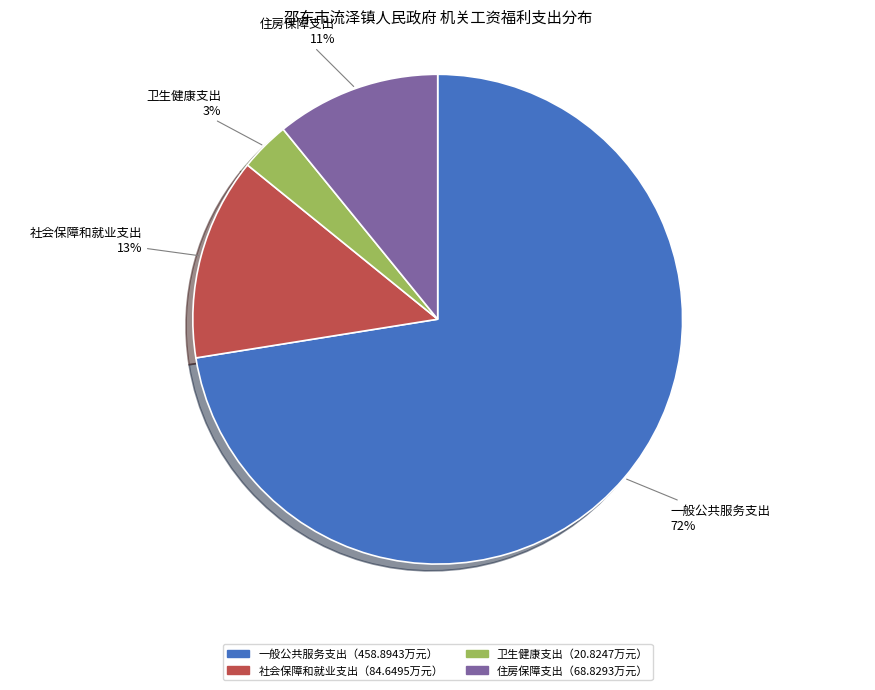

Rank the categories by value from lowest to highest.

卫生健康支出, 住房保障支出, 社会保障和就业支出, 一般公共服务支出